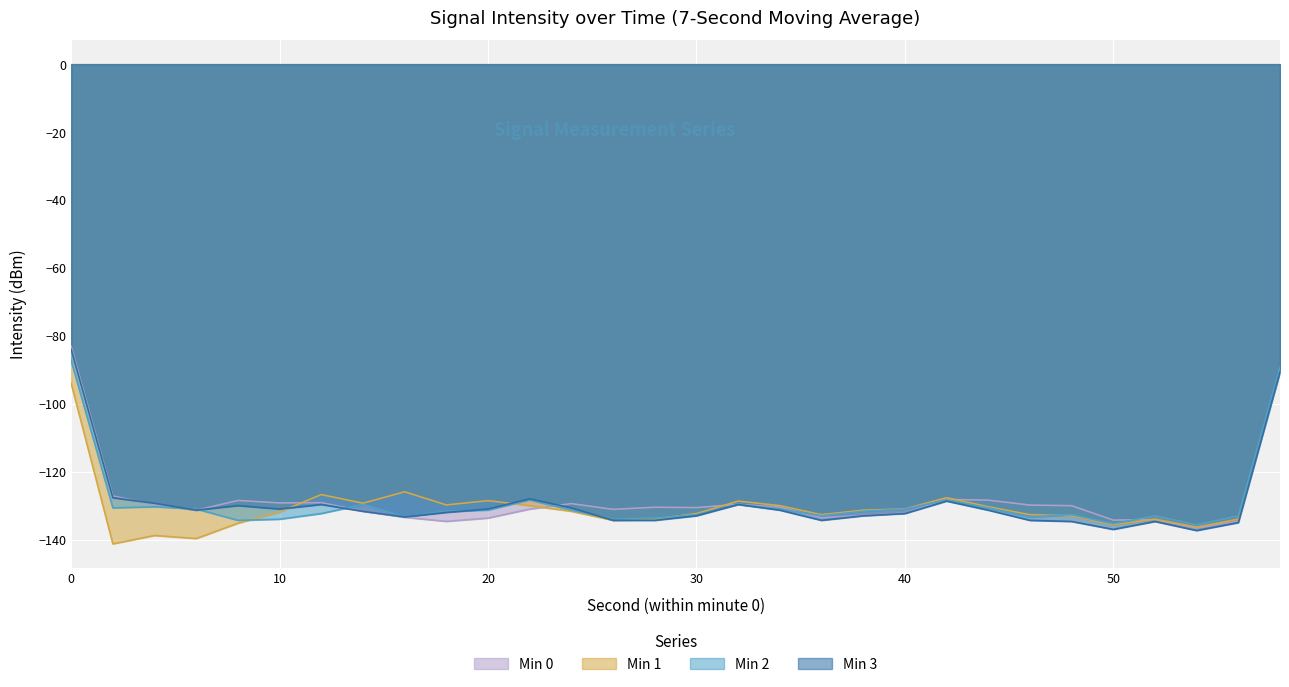

How many data points in Min 1 are above -132?

14